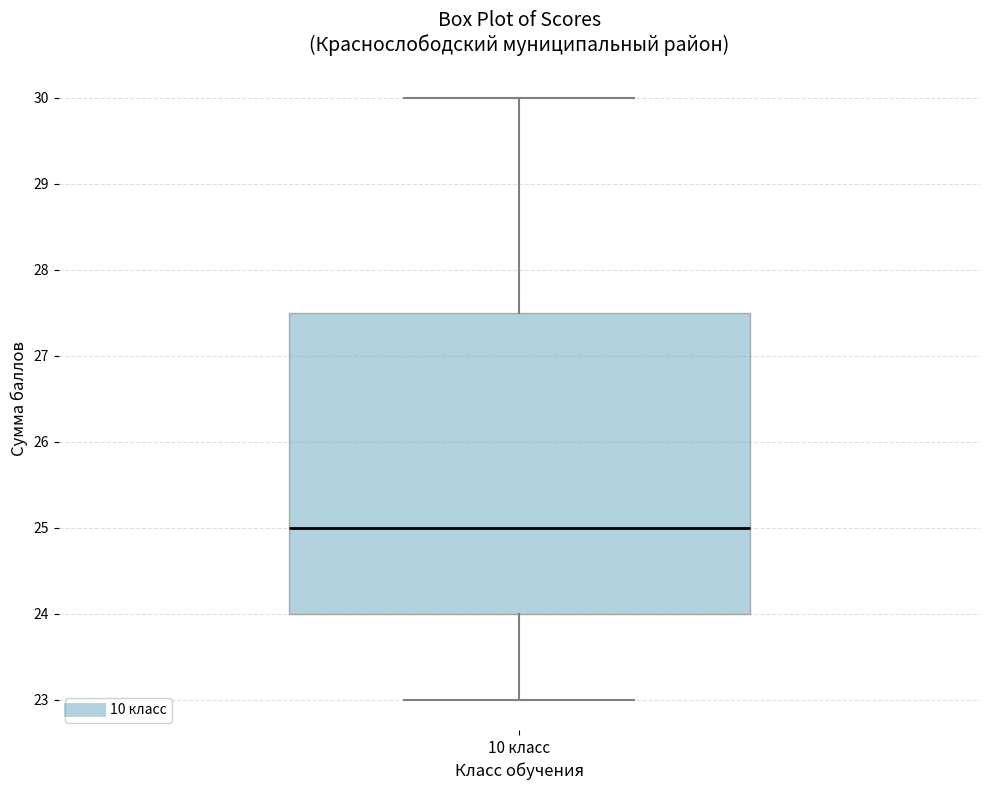

Transcribe this box plot: give where the median line is, the range the box spans, and where the two whiskers end, as read against the y-axis. The values are not printed on the chart, so give them approximately, as read against the axis.

median 25.0, box 24.0 to 27.5, whiskers 23.0 to 30.0